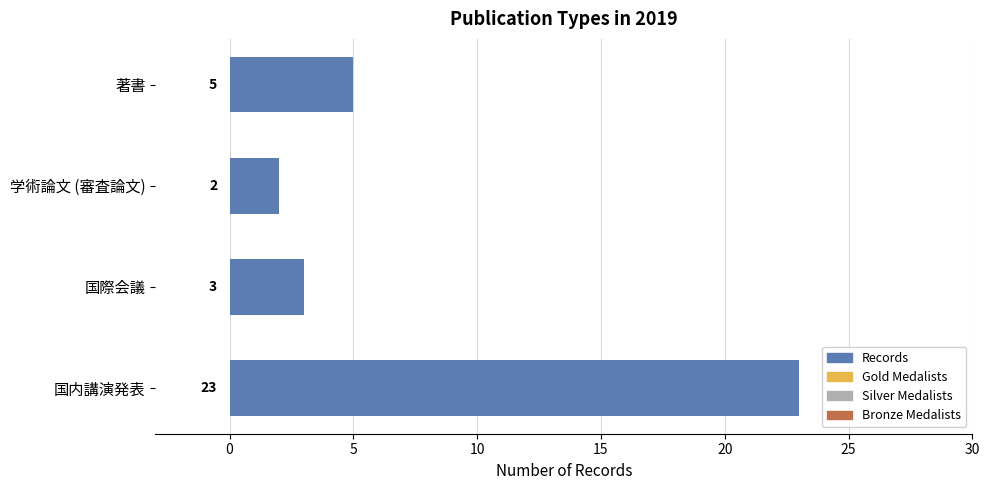

How many series are shown in this chart?

1